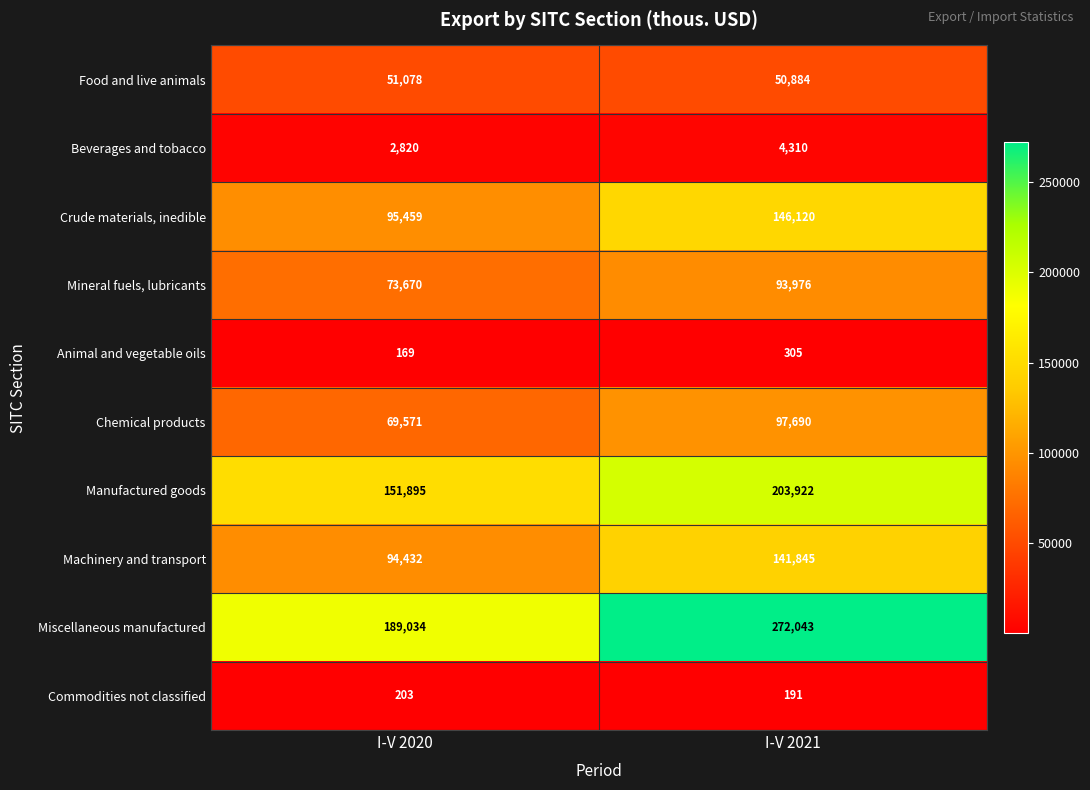

What is the difference between the highest and lowest values at I-V 2020?

188865